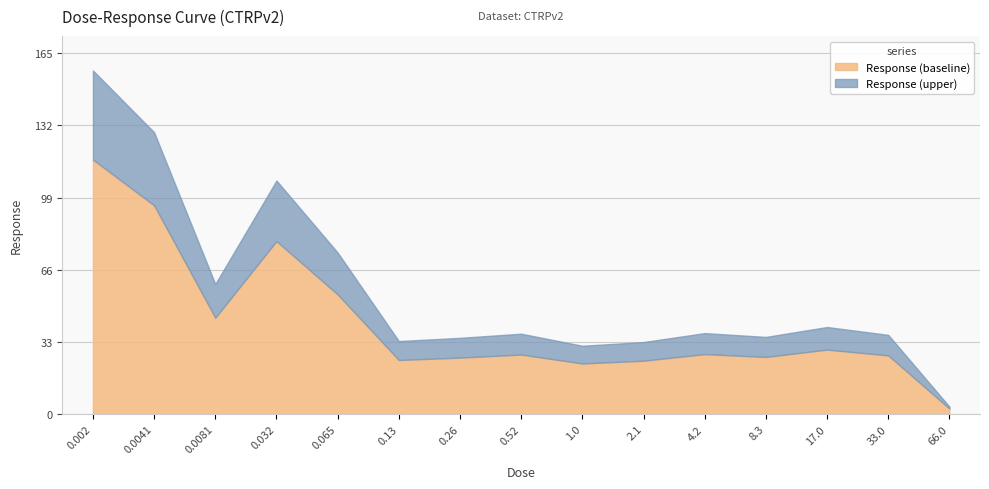

Does the chart display data point markers on the line(s)?

No